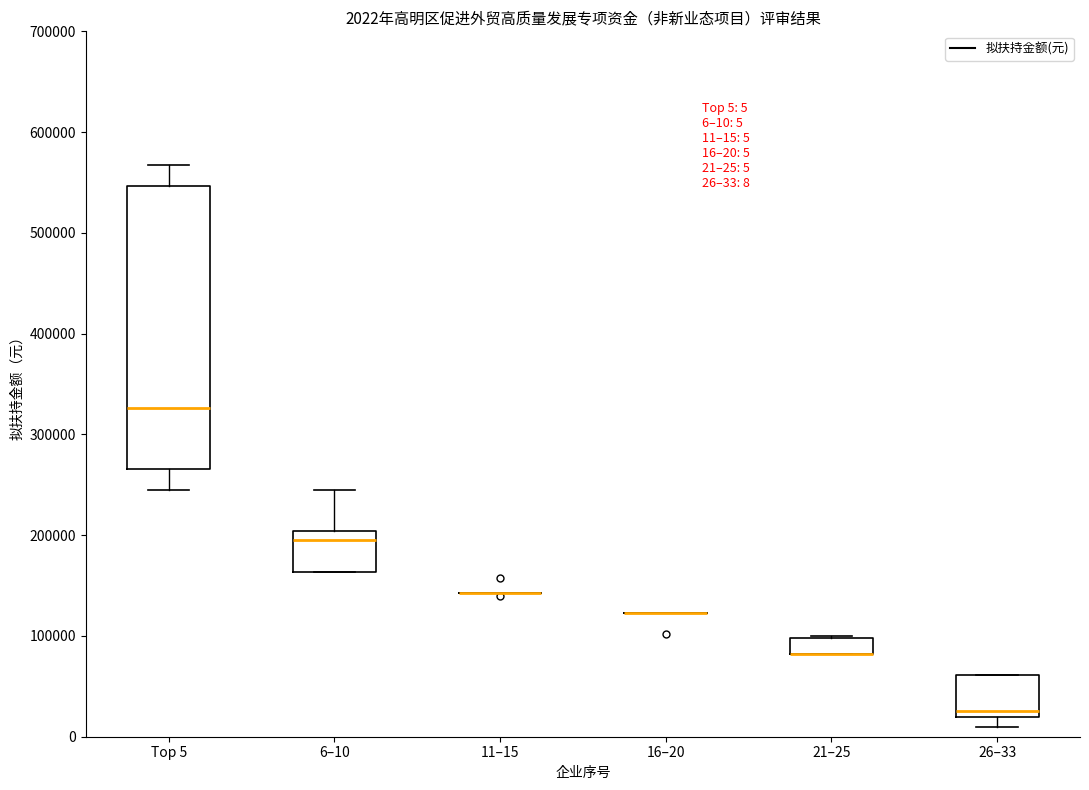

Which box is the tallest, from its lower edge to its upper edge?

Top 5